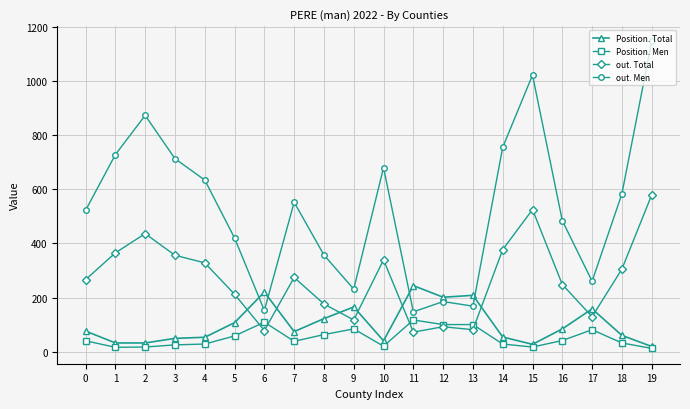

What is the value of the out. Men point at the 6th from the left?

420